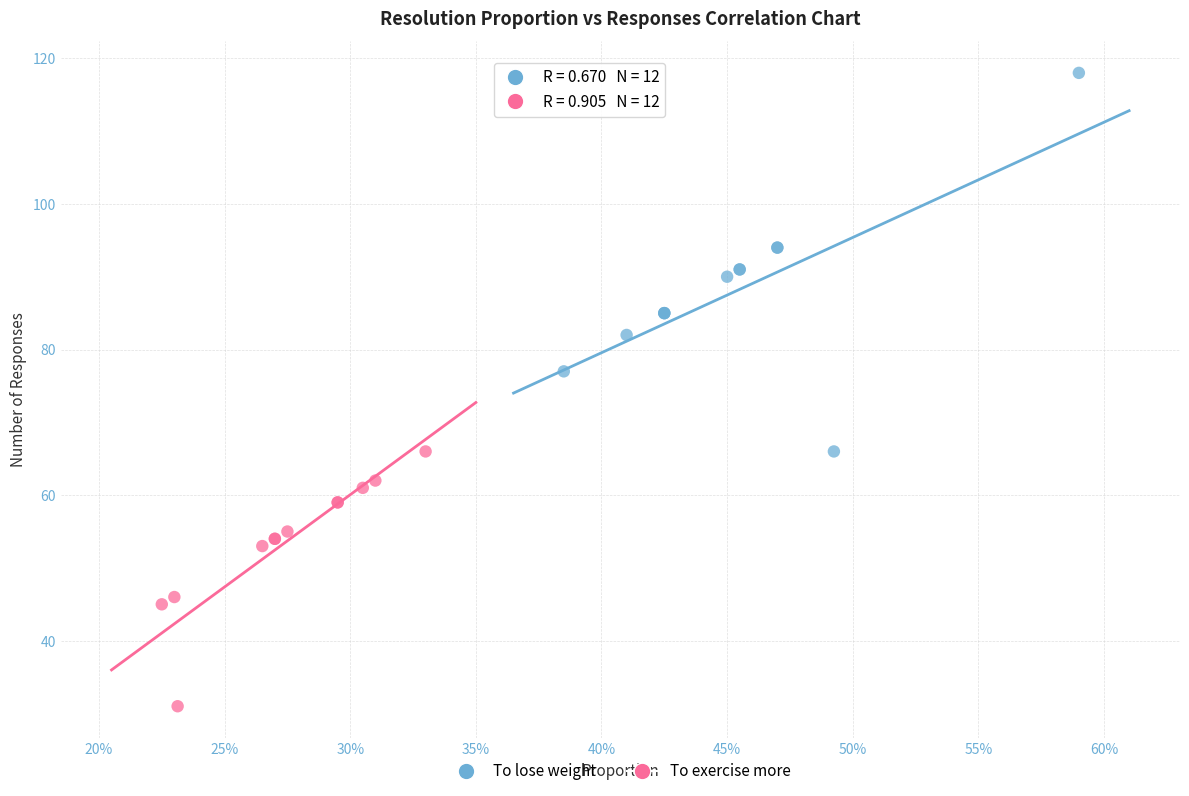

Which series reaches the maximum Y coordinate?

To lose weight